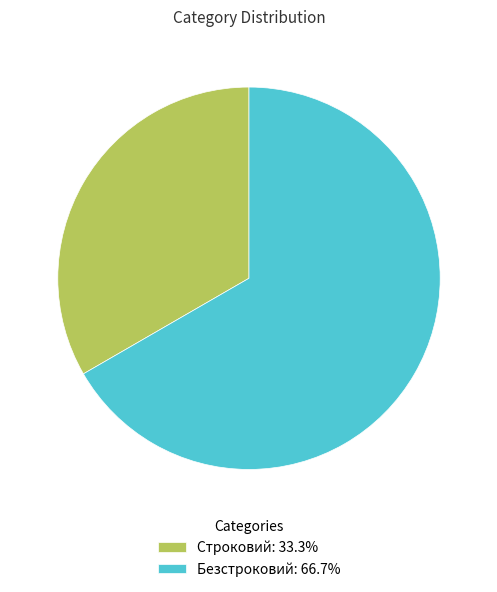

How many slices are in this pie chart?

2